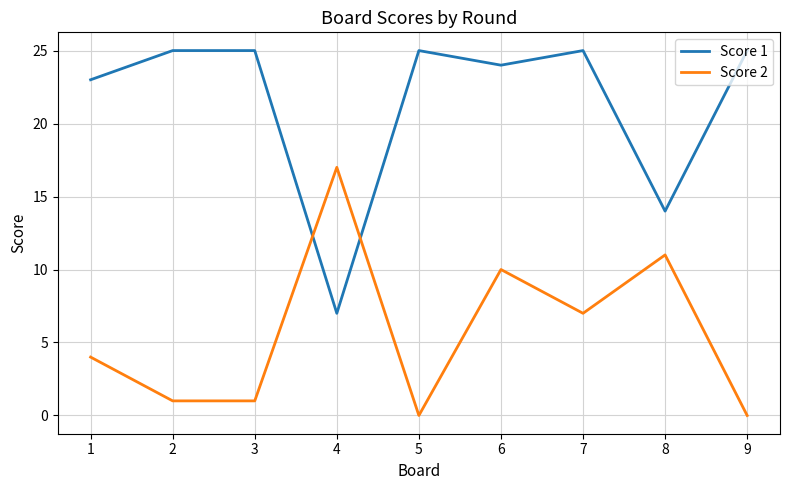

Rank the series by their average value, from highest to lowest.

Score 1, Score 2